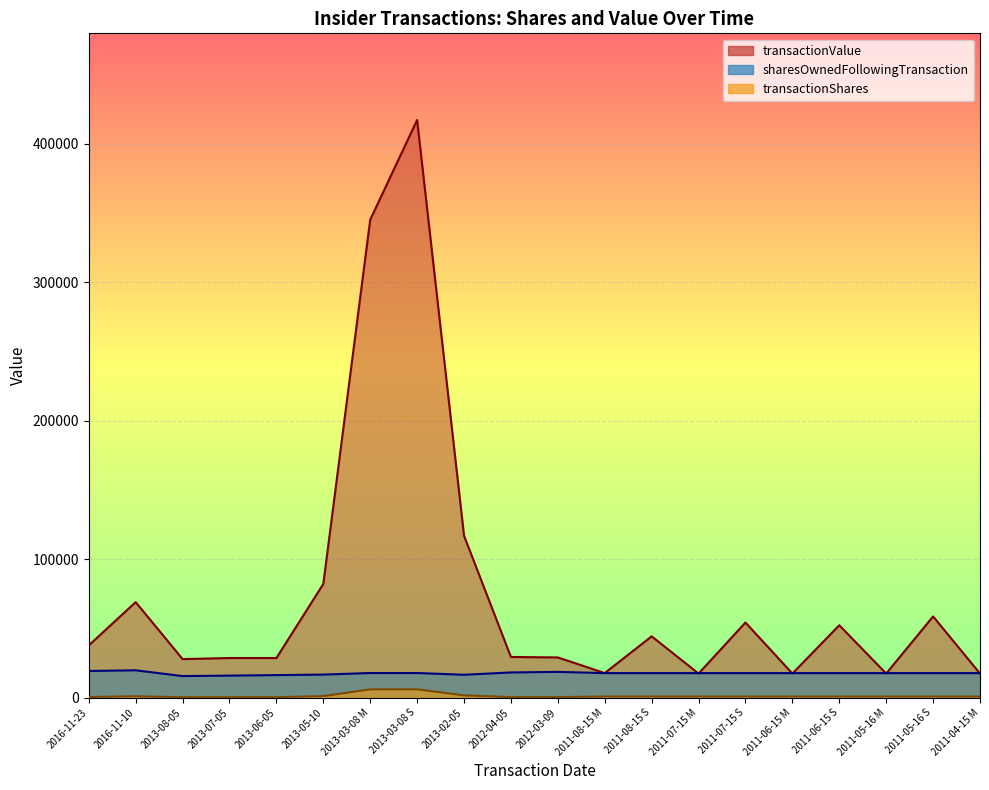

True or false: transactionValue has more than 2 points higher than both neighbors.

True